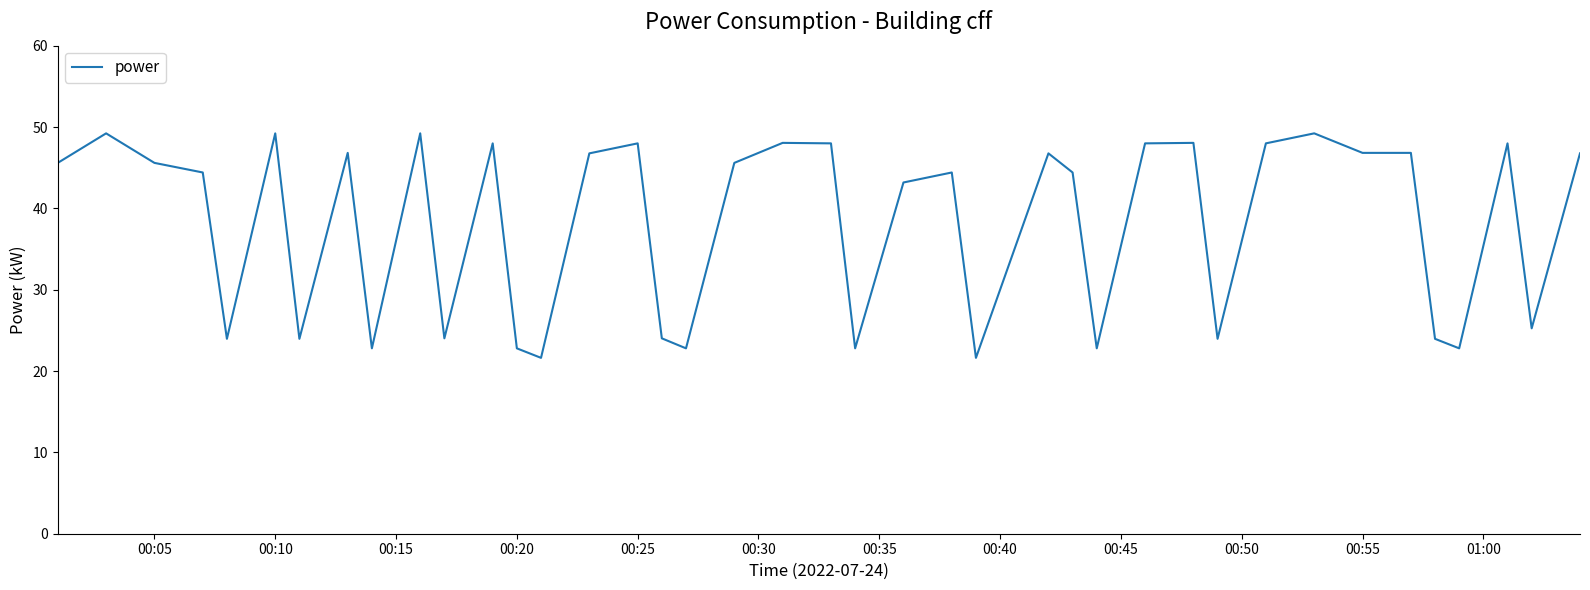

What is the maximum value shown in the chart?

49.2